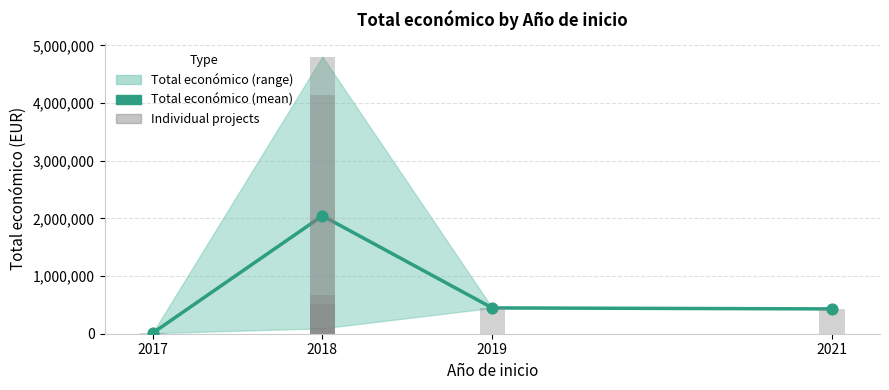

Approximately how many times larger is the value at 2018 compared to 2017?

213.0